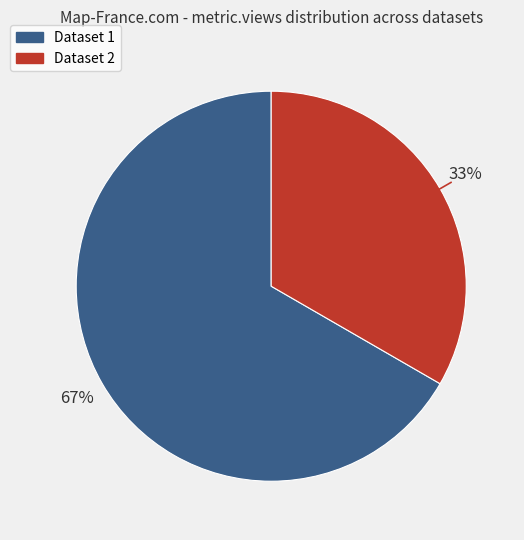

Rank the categories by value from highest to lowest.

Dataset 1, Dataset 2